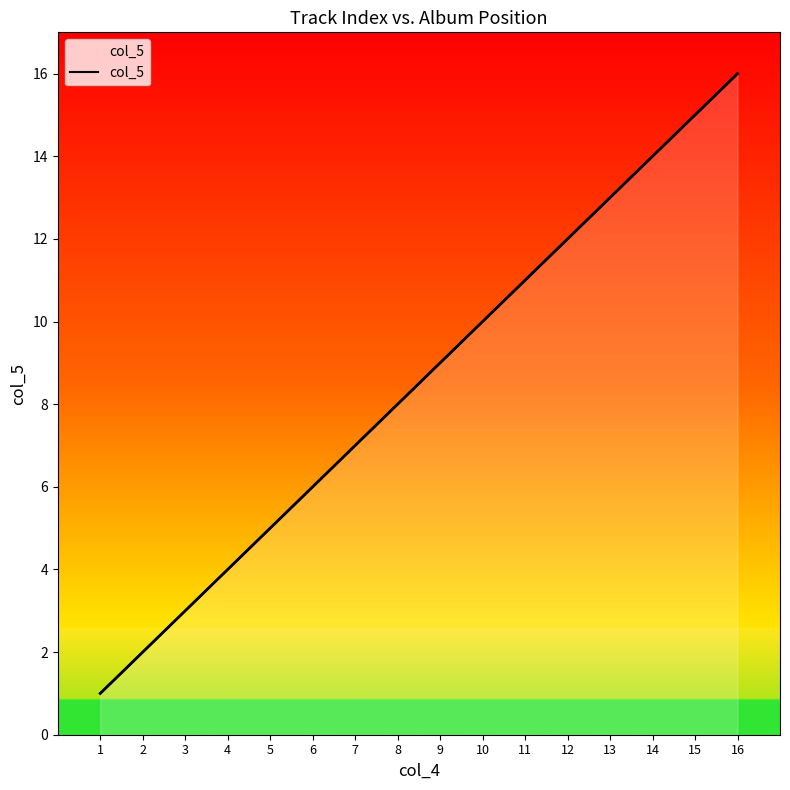

What is the smallest value displayed?

1